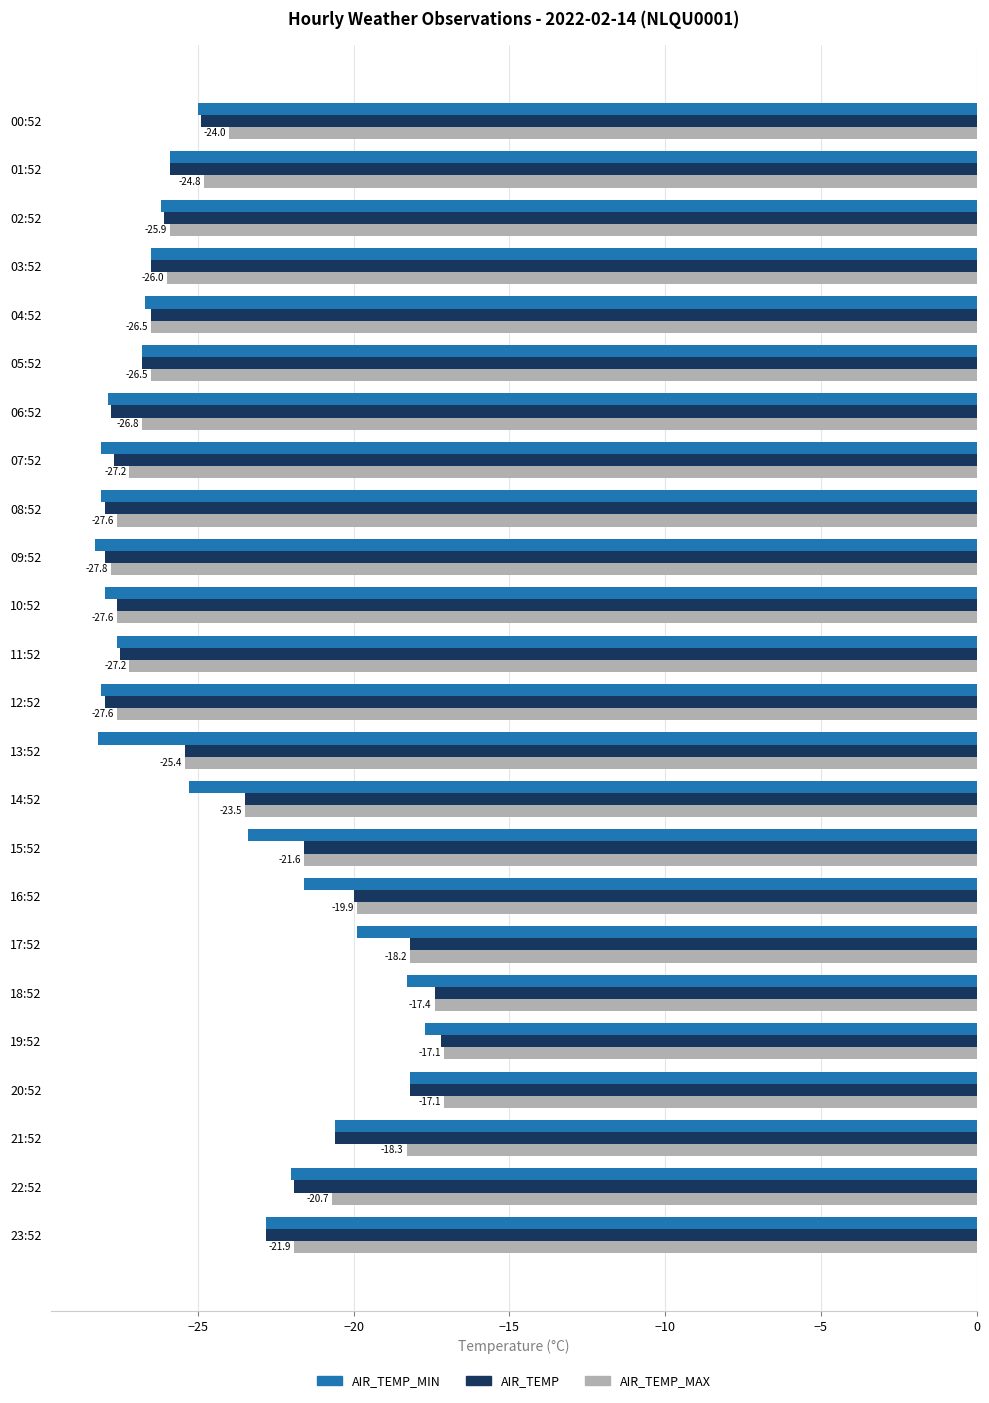

How many series are shown in this chart?

3